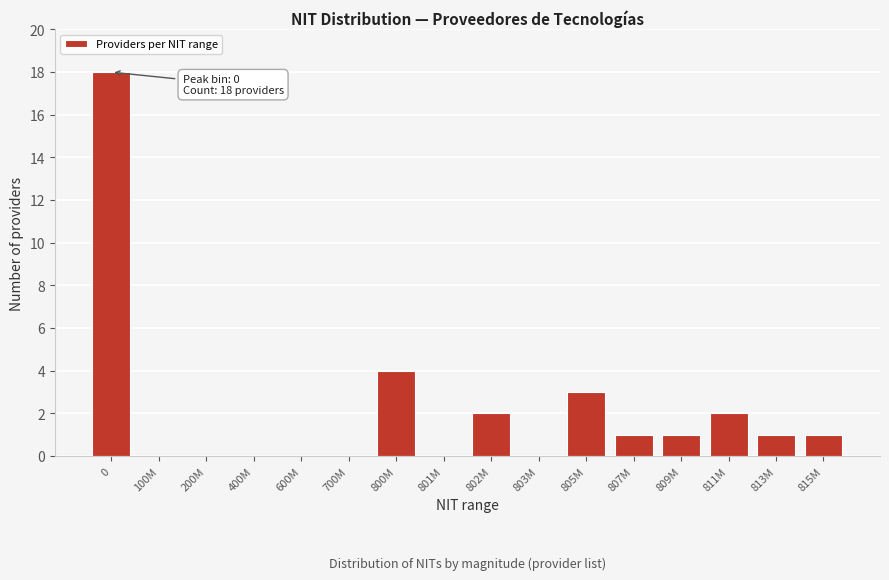

Reading left to right, transcribe all the data shown in this chart.

0=18	100M=0	200M=0	400M=0	600M=0	700M=0	800M=4	801M=0	802M=2	803M=0	805M=3	807M=1	809M=1	811M=2	813M=1	815M=1